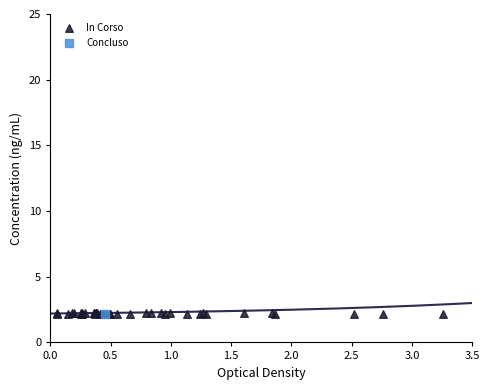

What are all the series names shown in the legend?

In Corso, Concluso